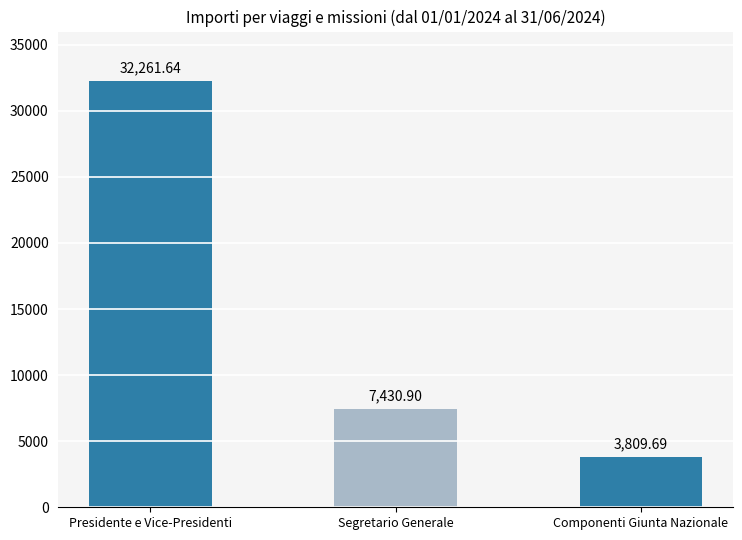

Is it true that the value at Presidente e Vice-Presidenti is 8212.9?

False